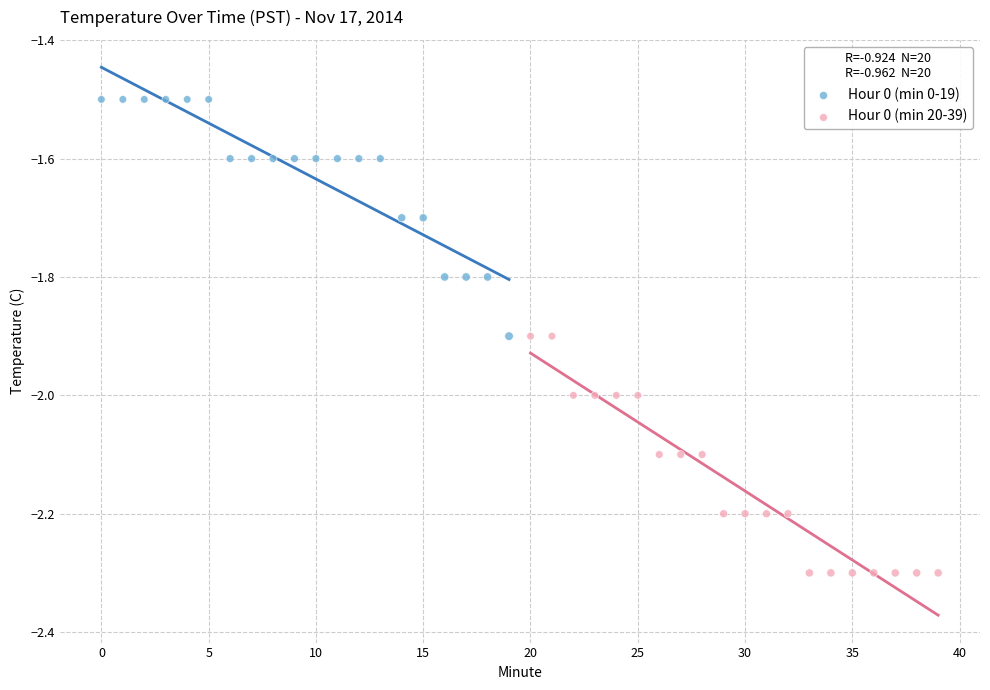

Which series contains the highest Y value?

Hour 0 (min 0-19)